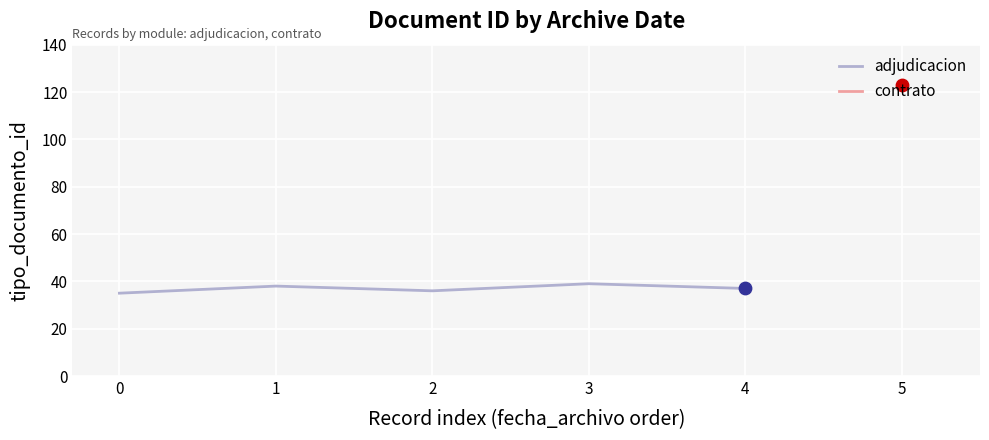

What is the lowest value of the adjudicacion series?

35